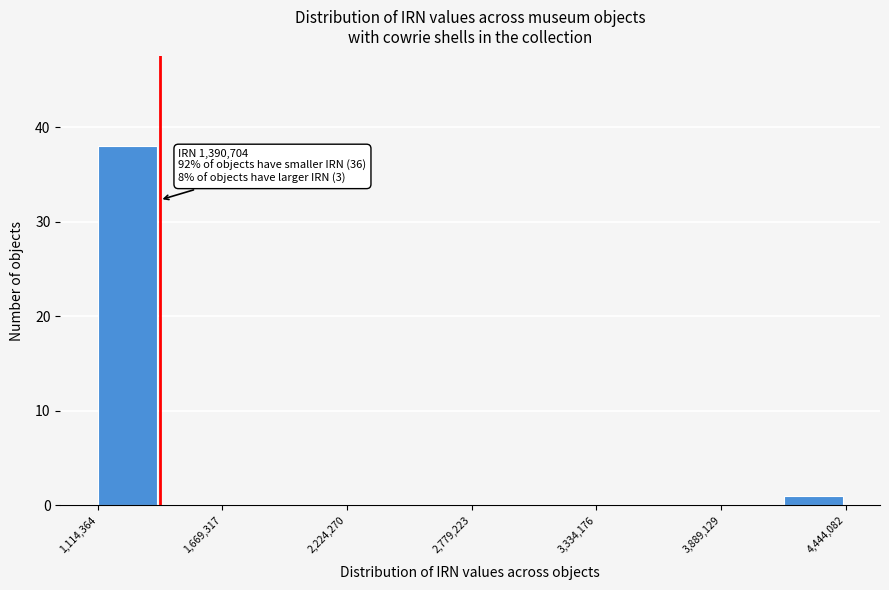

Around what value on the x-axis is the tallest bar? Give the approximate position of its centre, as read against the axis.

1200000